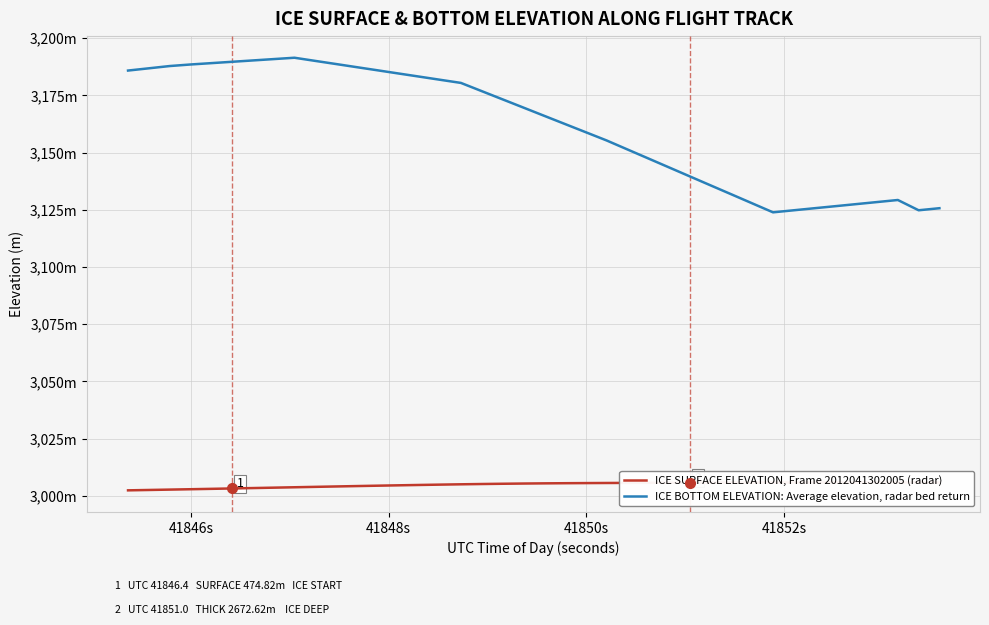

True or false: ICE BOTTOM ELEVATION: Average elevation, radar bed return has more than 0 points higher than both neighbors.

True